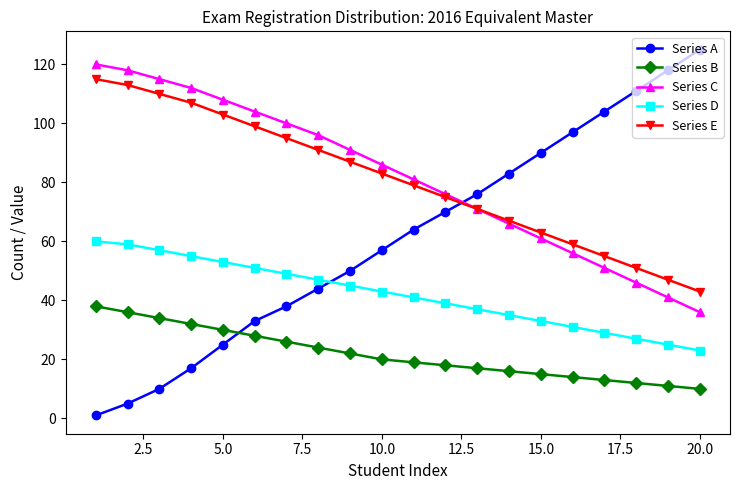

Which series has the largest total across all categories?

Series C